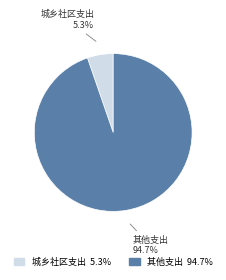

What is the largest slice in the pie chart?

其他支出